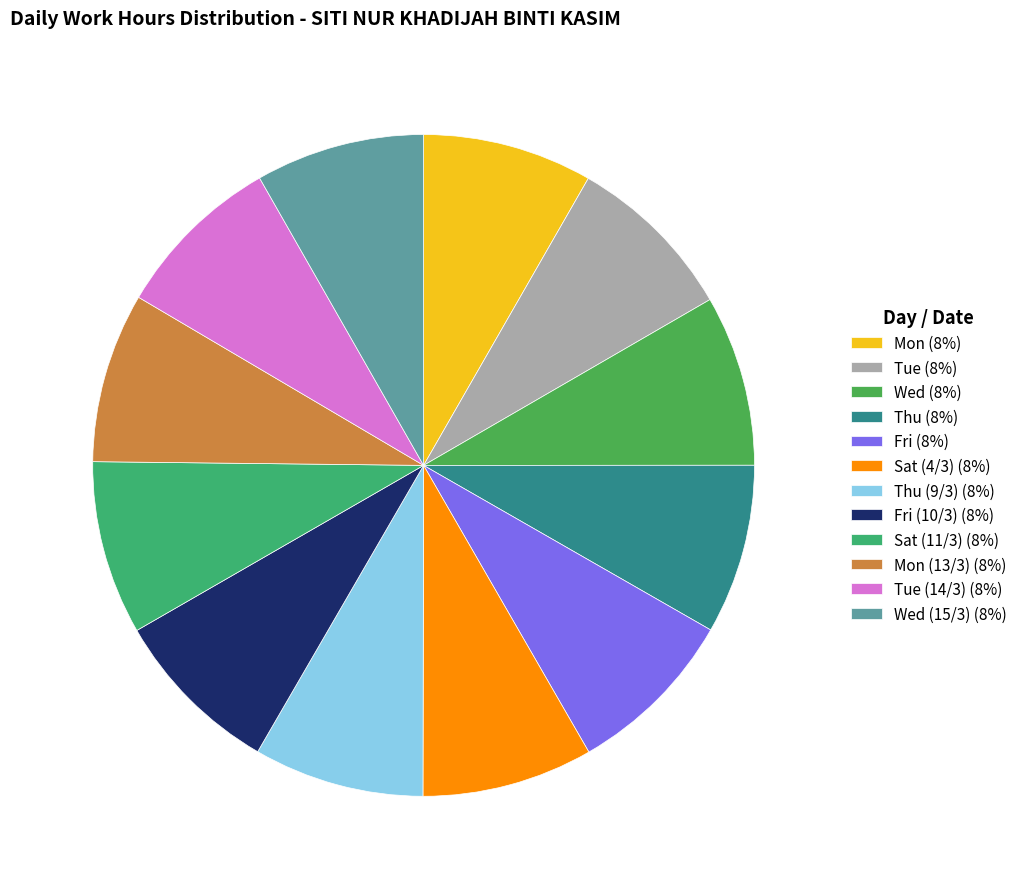

Count the number of slices in the pie.

12